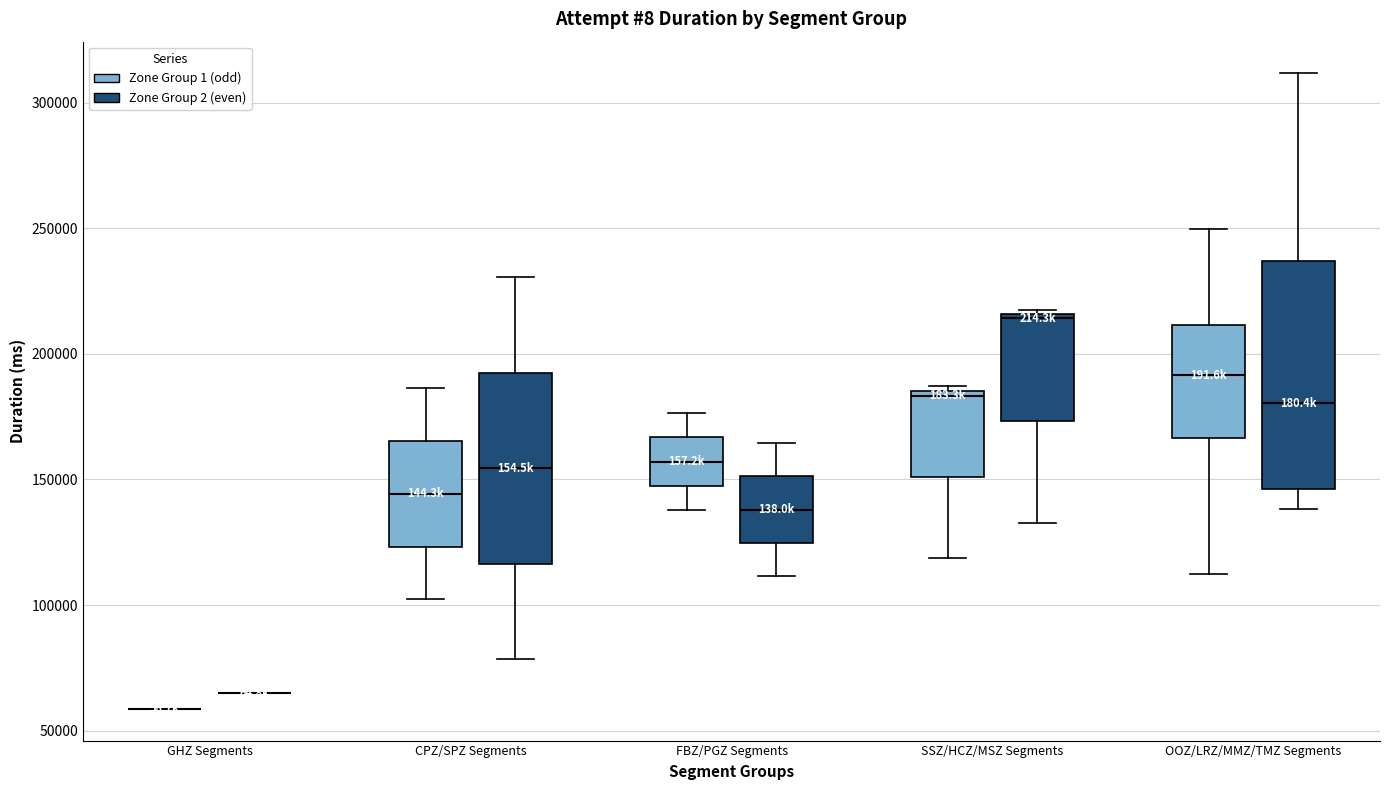

Reading left to right, read every box against the y-axis: the position of its median line, the range the box covers, and the ends of its whiskers. The values are not printed on the chart, so give them approximately, as read against the axis.

GHZ Segments (Zone Group 1 (odd)): box collapsed to a line at 60000, whiskers 60000 to 60000
GHZ Segments (Zone Group 2 (even)): box collapsed to a line at 65000, whiskers 65000 to 65000
CPZ/SPZ Segments (Zone Group 1 (odd)): median 145000, box 125000 to 165000, whiskers 100000 to 185000
CPZ/SPZ Segments (Zone Group 2 (even)): median 155000, box 115000 to 195000, whiskers 80000 to 230000
FBZ/PGZ Segments (Zone Group 1 (odd)): median 155000, box 145000 to 165000, whiskers 140000 to 175000
FBZ/PGZ Segments (Zone Group 2 (even)): median 140000, box 125000 to 150000, whiskers 110000 to 165000
SSZ/HCZ/MSZ Segments (Zone Group 1 (odd)): median 185000 (just below the box's upper edge), box 150000 to 185000, whiskers 120000 to 185000 (just above the box's upper edge)
SSZ/HCZ/MSZ Segments (Zone Group 2 (even)): median 215000 (just below the box's upper edge), box 175000 to 215000, whiskers 130000 to 220000
OOZ/LRZ/MMZ/TMZ Segments (Zone Group 1 (odd)): median 190000, box 165000 to 210000, whiskers 110000 to 250000
OOZ/LRZ/MMZ/TMZ Segments (Zone Group 2 (even)): median 180000, box 145000 to 235000, whiskers 140000 to 310000